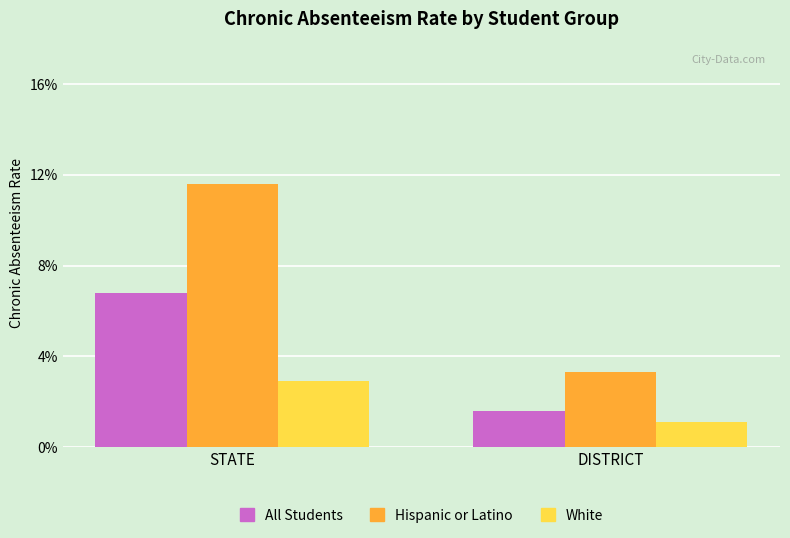

Rank the categories by Hispanic or Latino value from highest to lowest.

STATE, DISTRICT